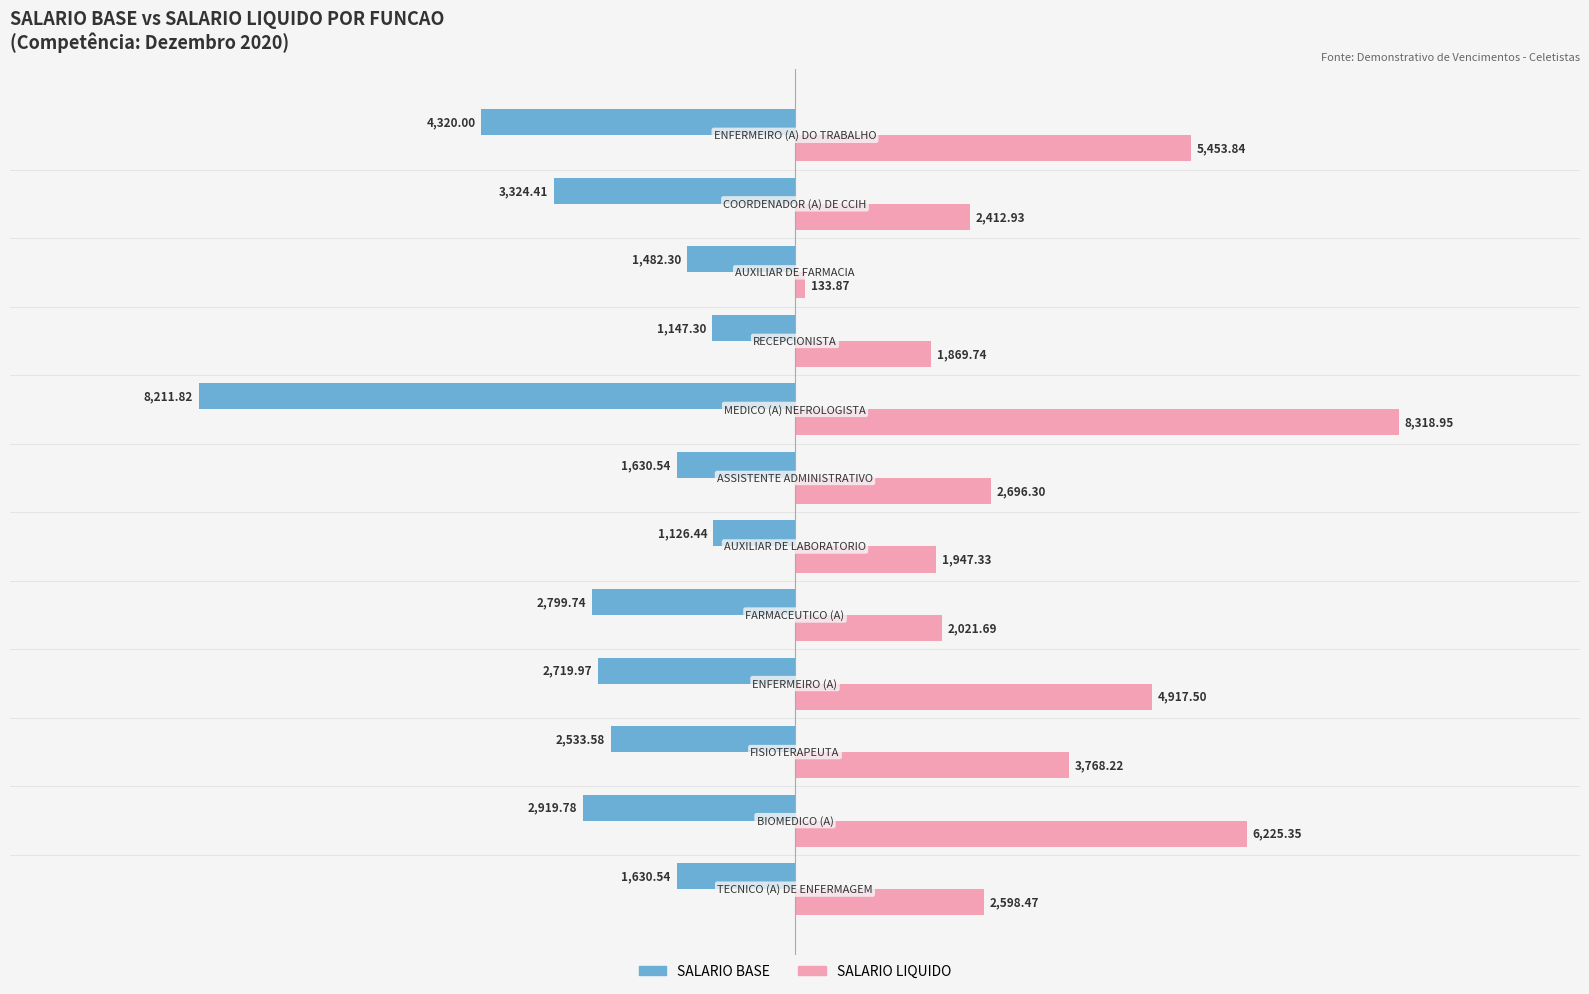

How many data points in SALARIO BASE are less than -2533?

7